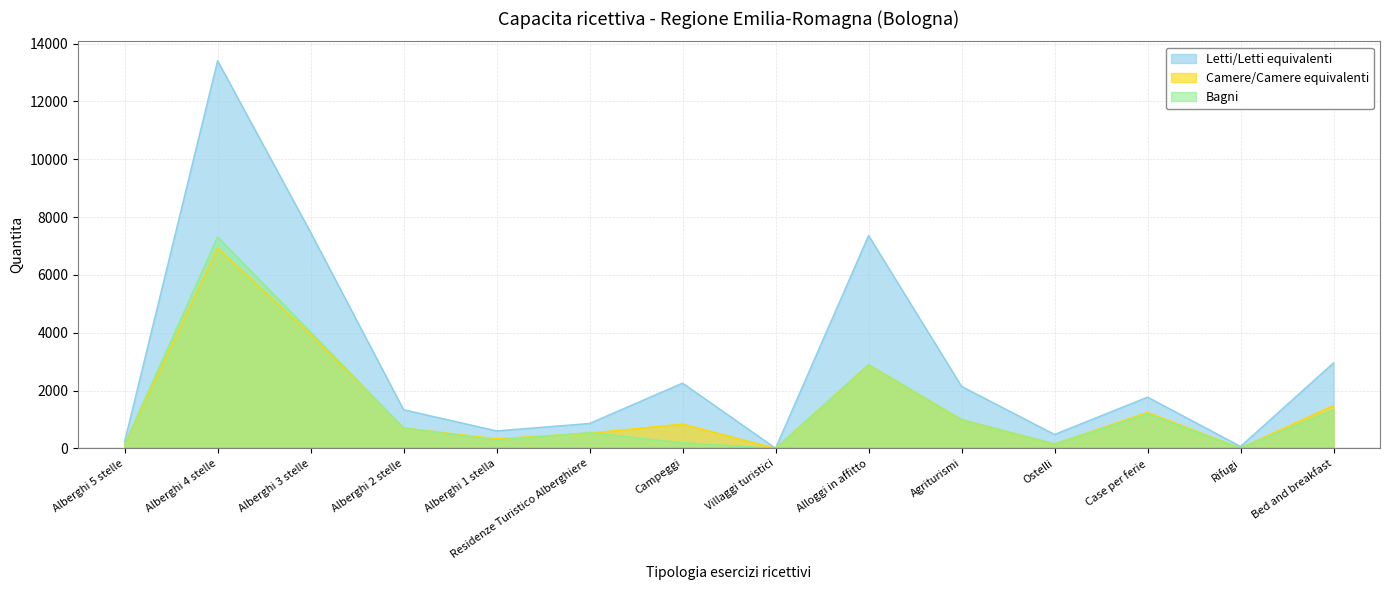

What are all the series names shown in the legend?

Letti/Letti equivalenti, Camere/Camere equivalenti, Bagni